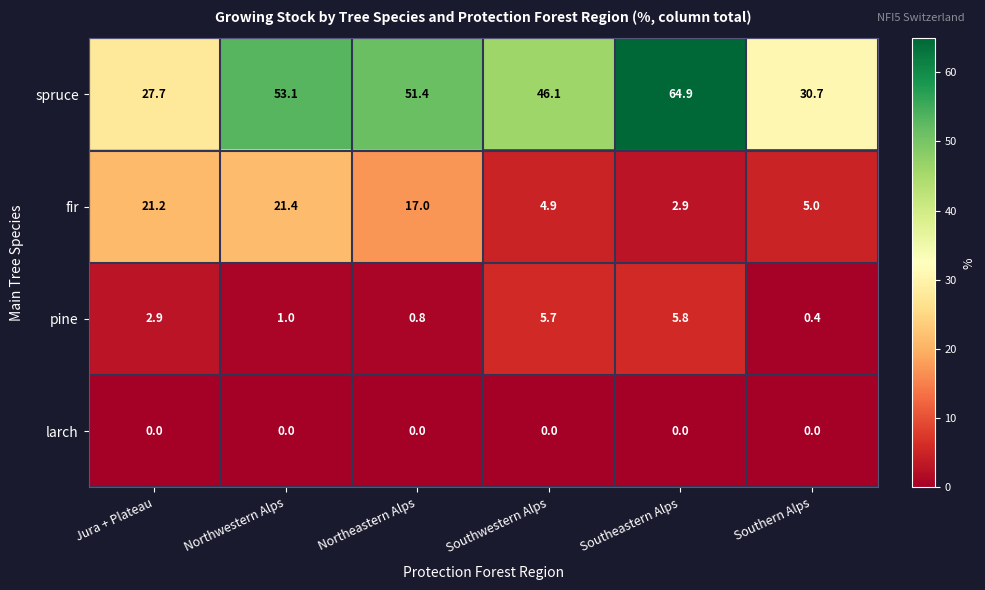

What is the total value across all series at Northwestern Alps?

75.5